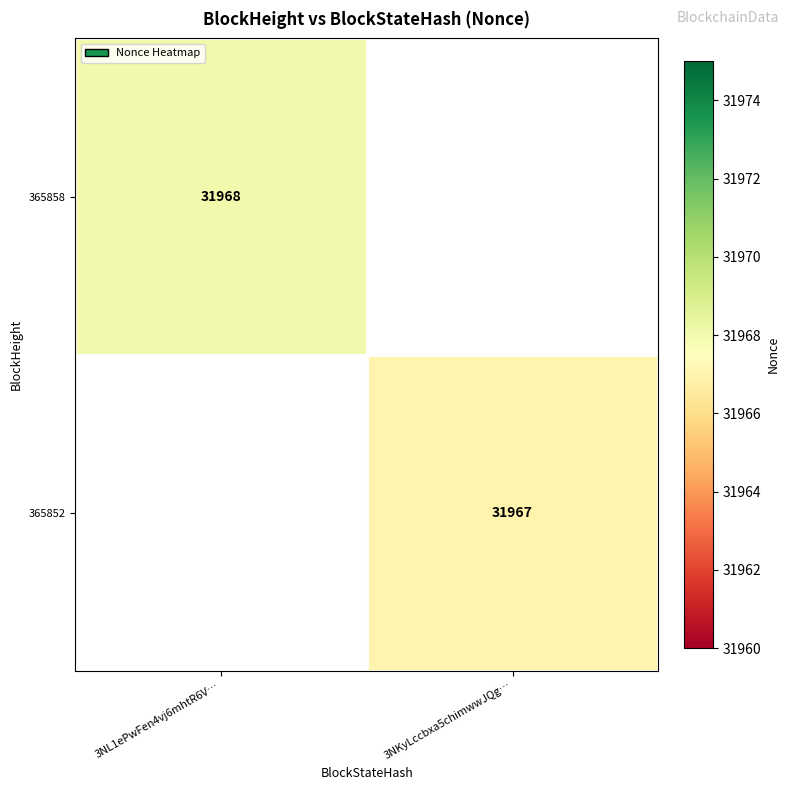

How many distinct data groups are displayed?

2